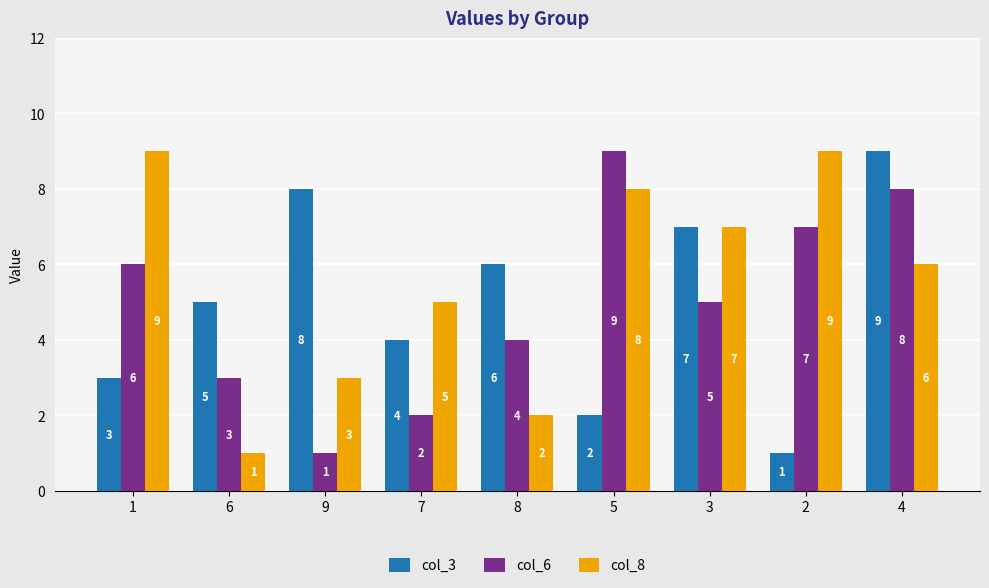

What is the maximum value for col_8?

9